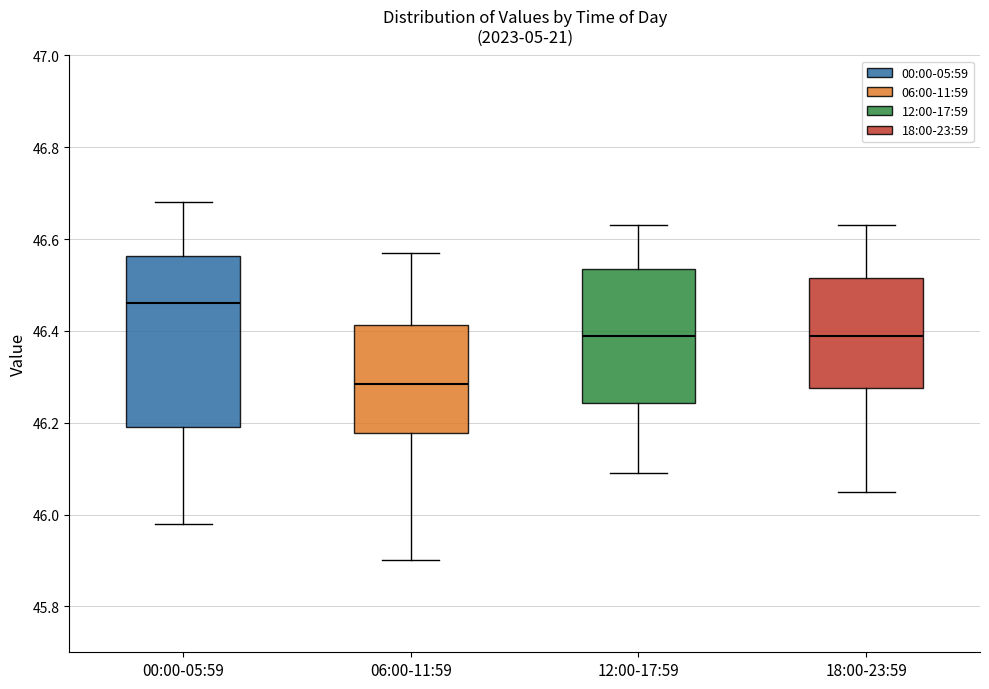

Comparing the boxes themselves (not the whiskers), which one is the tallest?

00:00-05:59